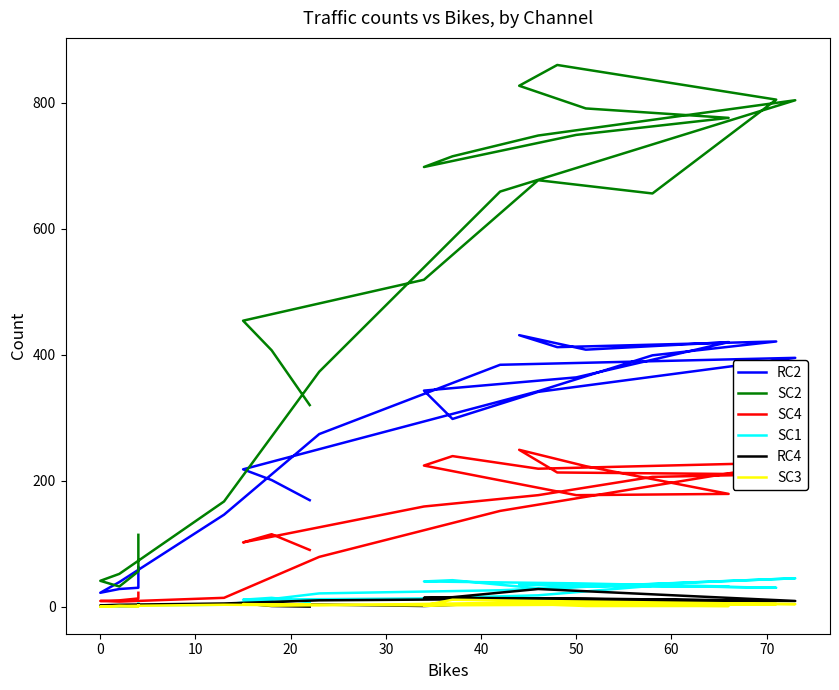

At which label is SC1 closest to 22?

50